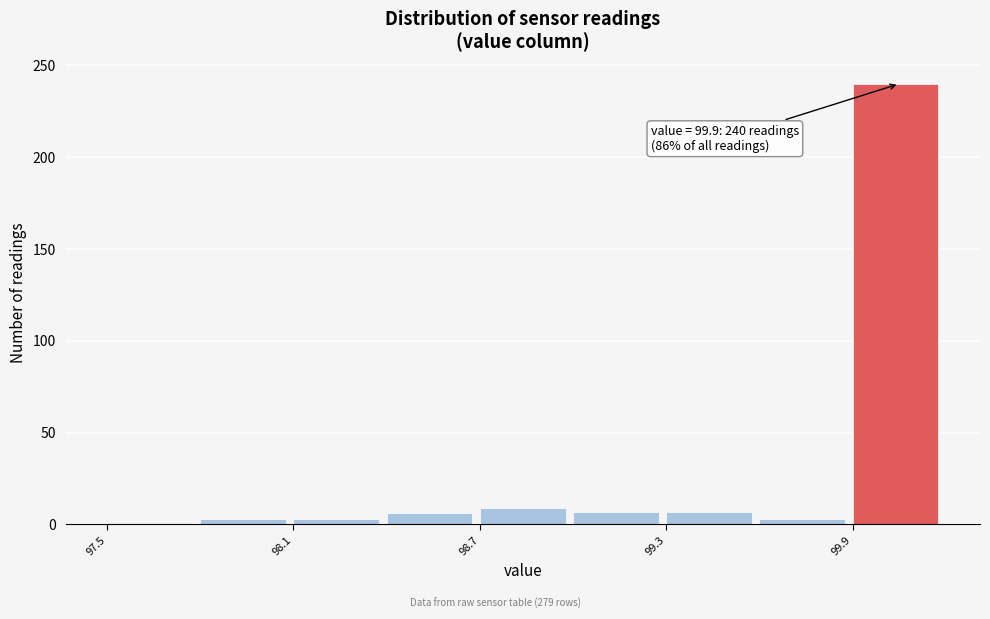

Around what value on the x-axis is the tallest bar? Give the approximate position of its centre, as read against the axis.

100.0